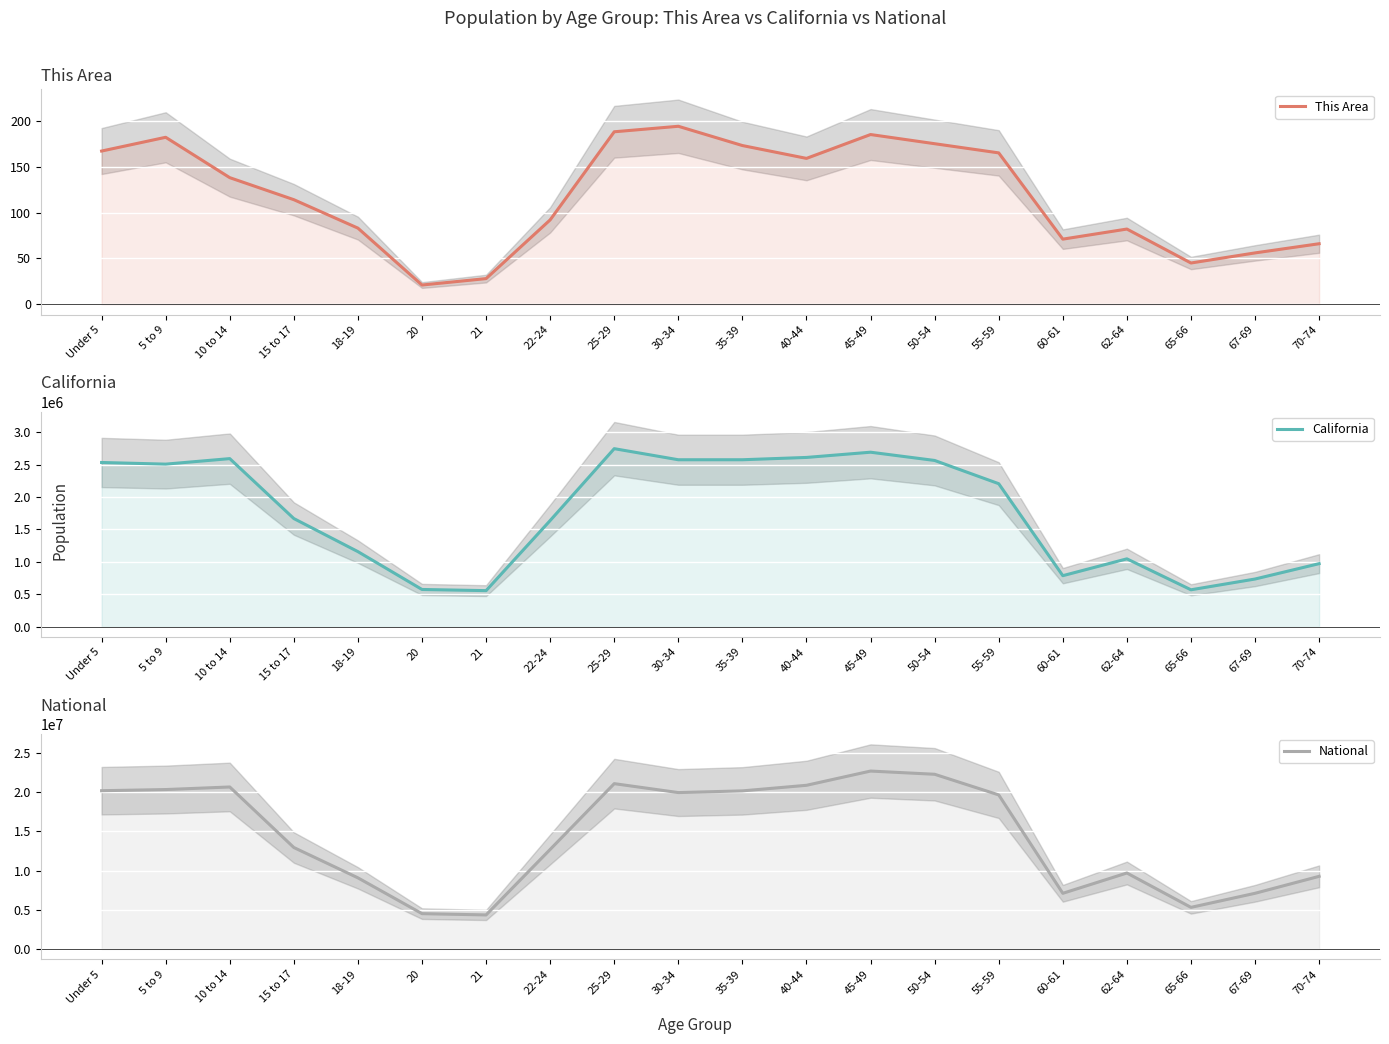

Is the value of This Area at 70-74 greater than the value of California at 60-61?

No